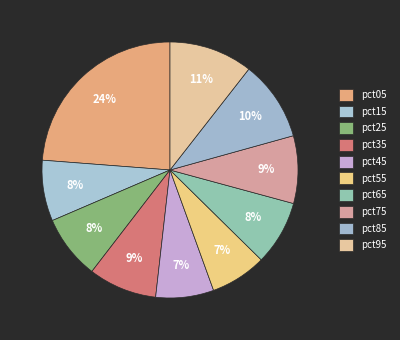

Is it true that pct75 is 1% of the pie?

False